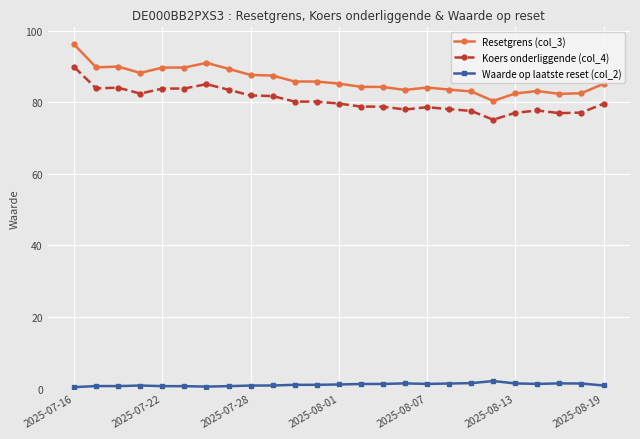

How many series are shown in this chart?

3